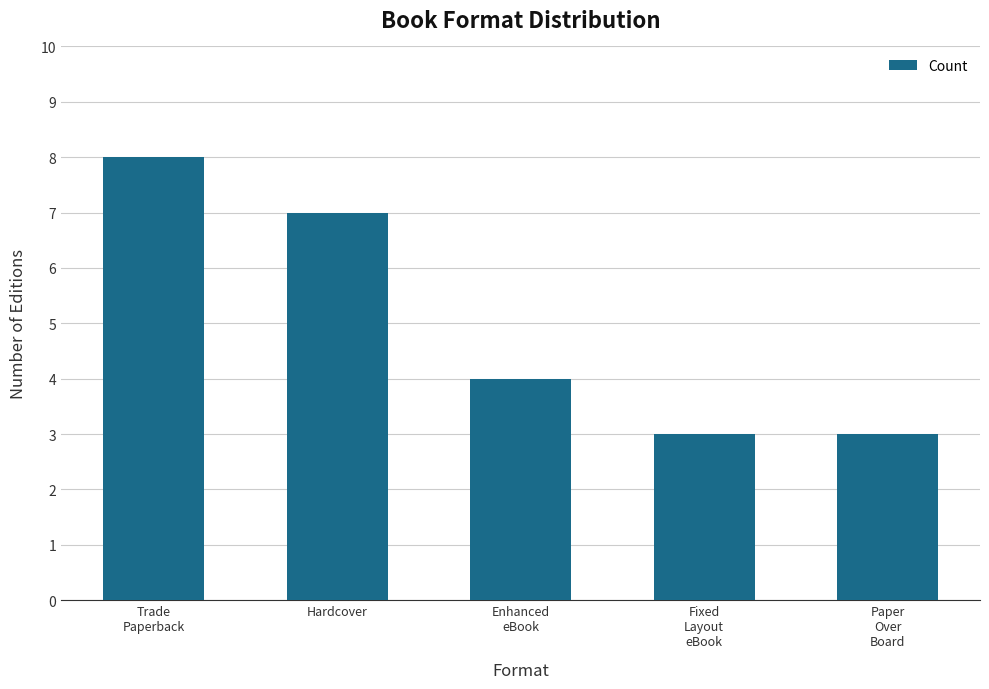

What is the smallest value displayed?

3